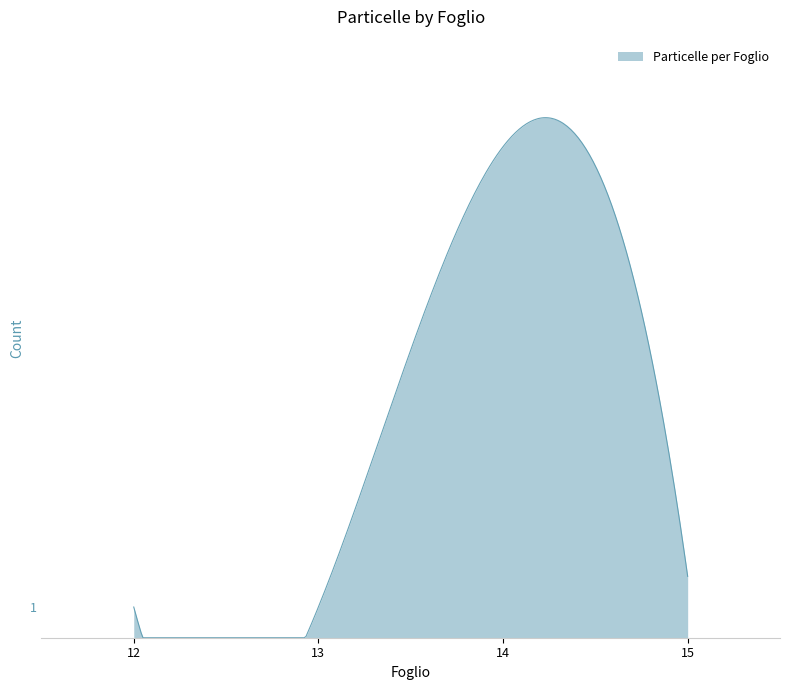

What is the value of the 7th point from the left?

3